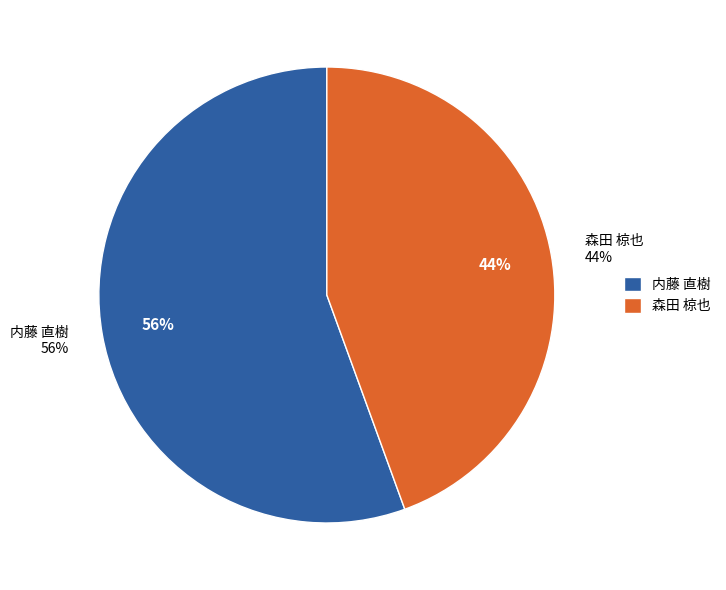

What percentage is NOT represented by 森田 椋也?

55.6%